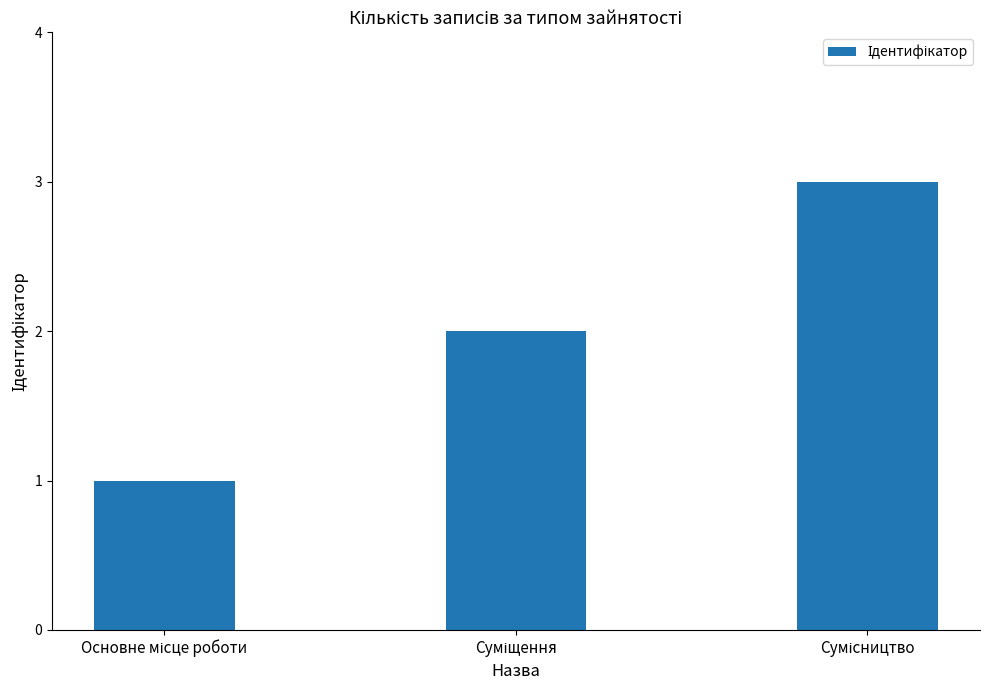

Count the values in the range 1 to 3.

3